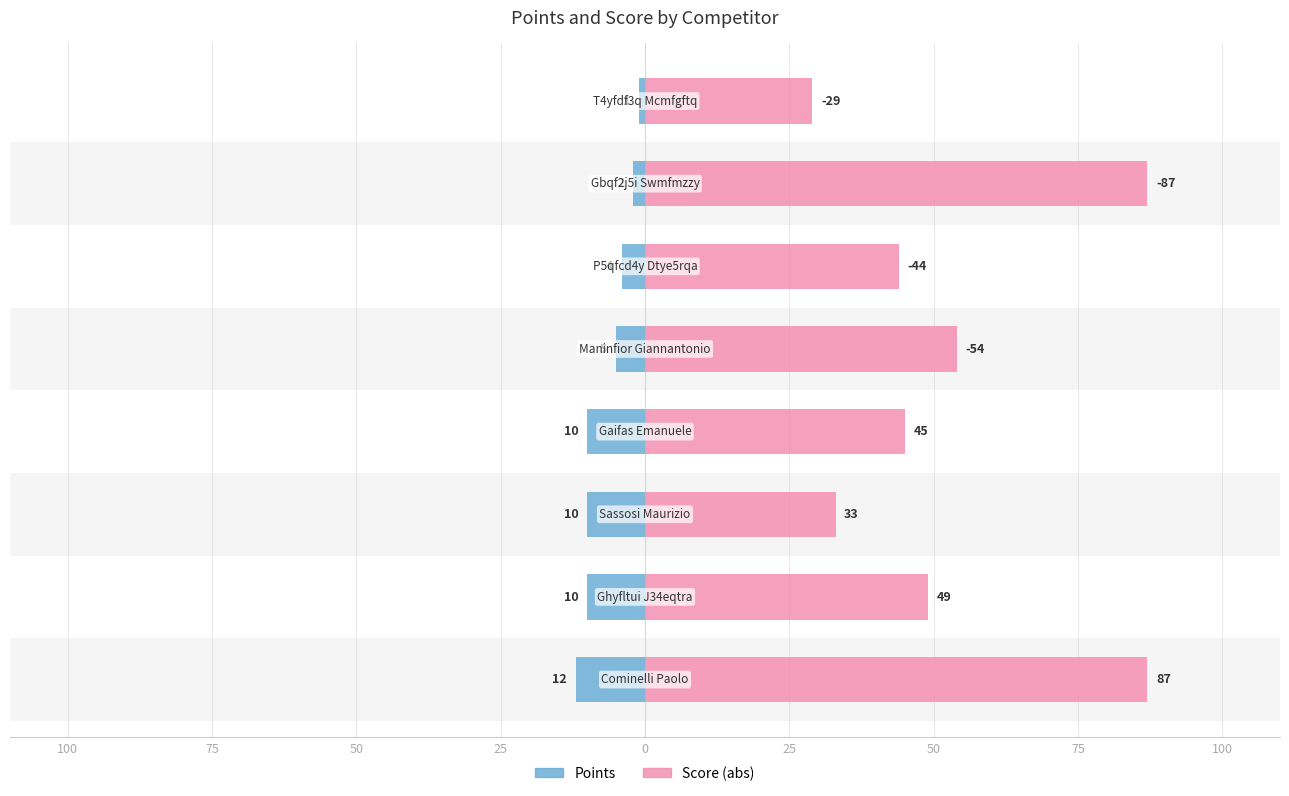

What are all the series names shown in the legend?

Points, Score